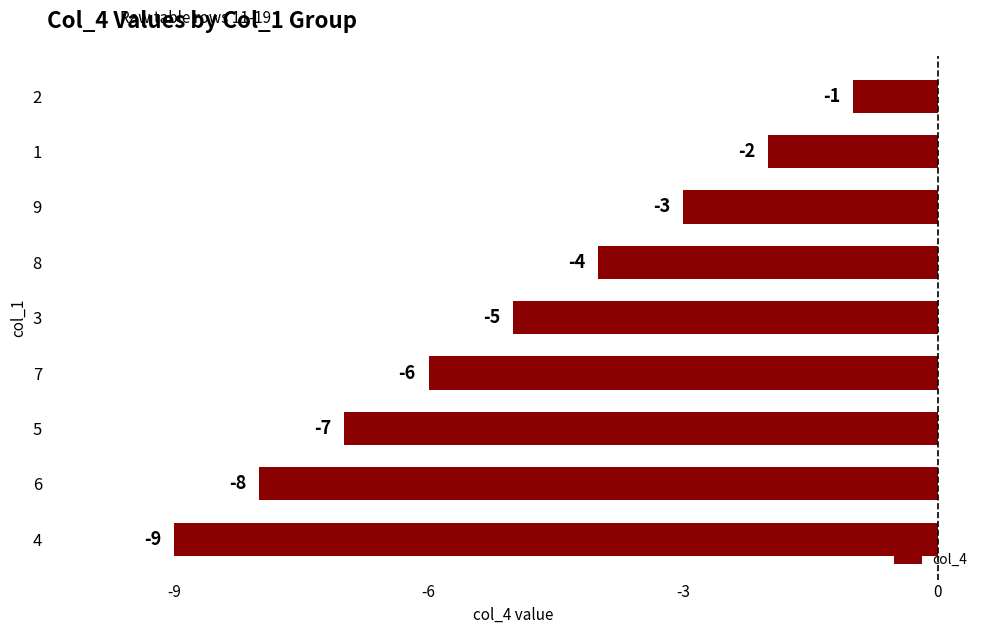

Reading bottom to top, what are all the values shown in this chart?

-9	-8	-7	-6	-5	-4	-3	-2	-1